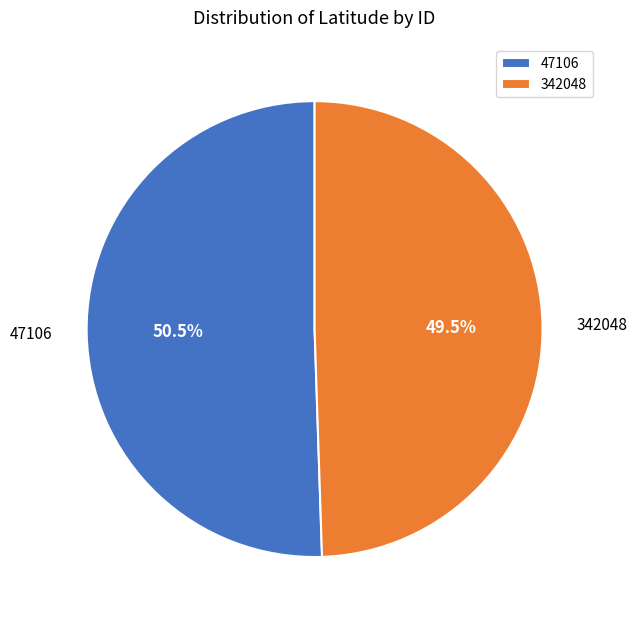

Rank the categories by value from lowest to highest.

342048, 47106